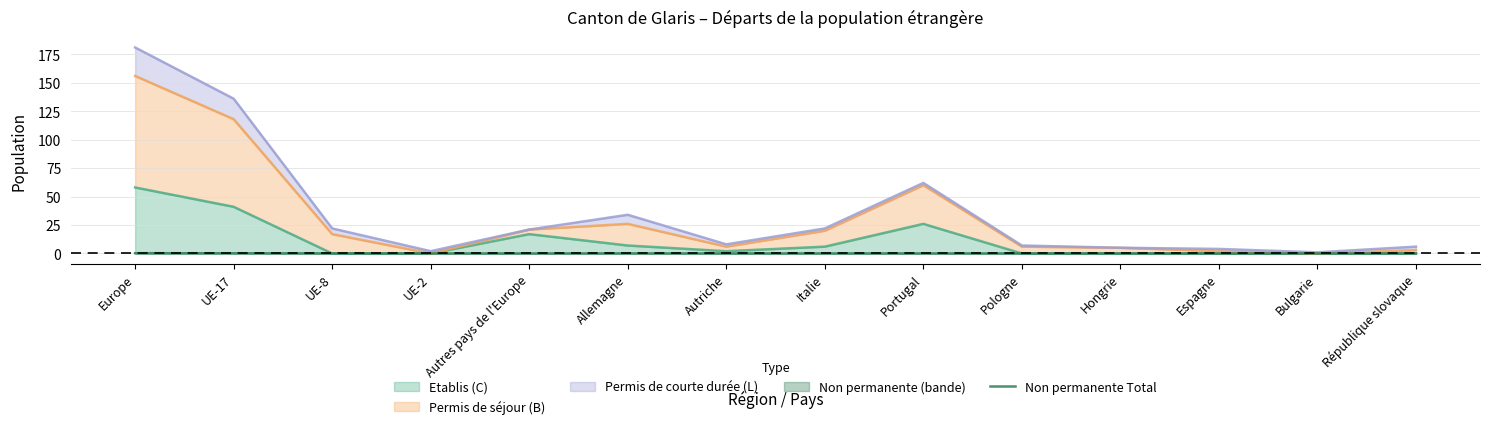

Reading left to right, transcribe all the data shown in this chart.

Europe=0.3	UE-17=0.2	UE-8=0.1	UE-2=0.0	Autres pays de l'Europe=0.0	Allemagne=0.1	Autriche=0.0	Italie=0.0	Portugal=0.0	Pologne=0.0	Hongrie=0.0	Espagne=0.0	Bulgarie=0.0	République slovaque=0.0